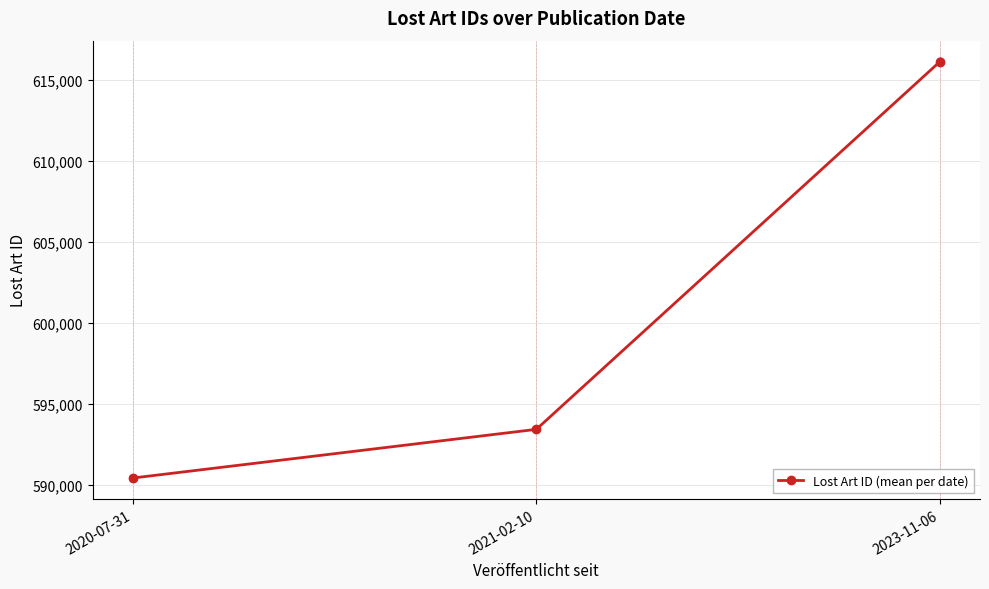

What is the change in value from 2020-07-31 to 2023-11-06?

+25676.8